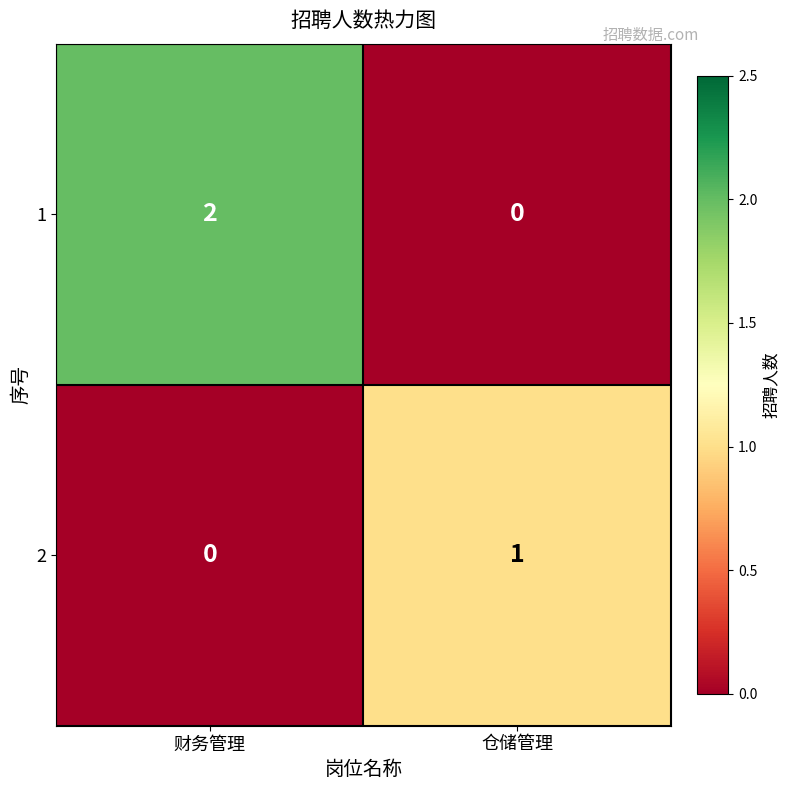

Rank the series at 财务管理 from highest to lowest value.

1, 2